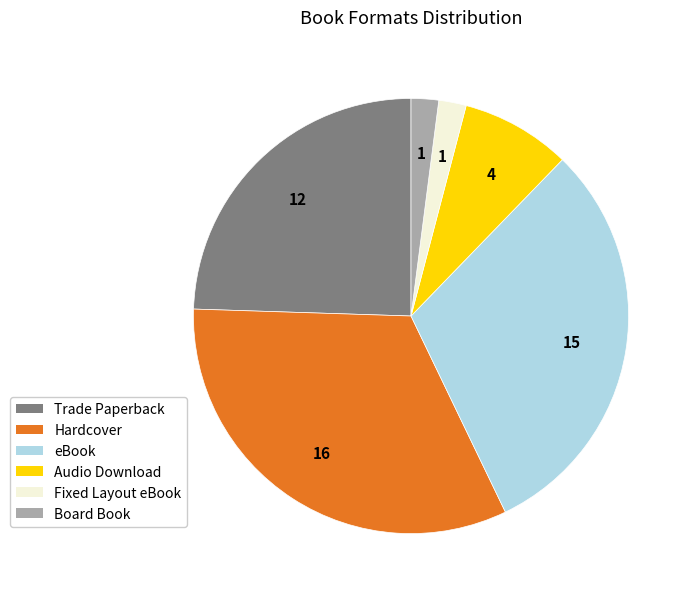

How many slices are in this pie chart?

6